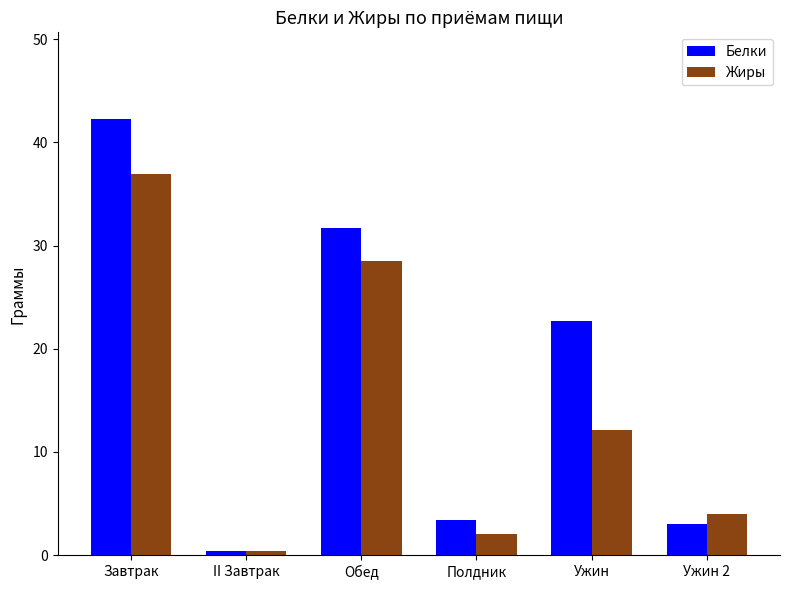

Between II Завтрак and Ужин, which series saw the biggest shift?

Белки